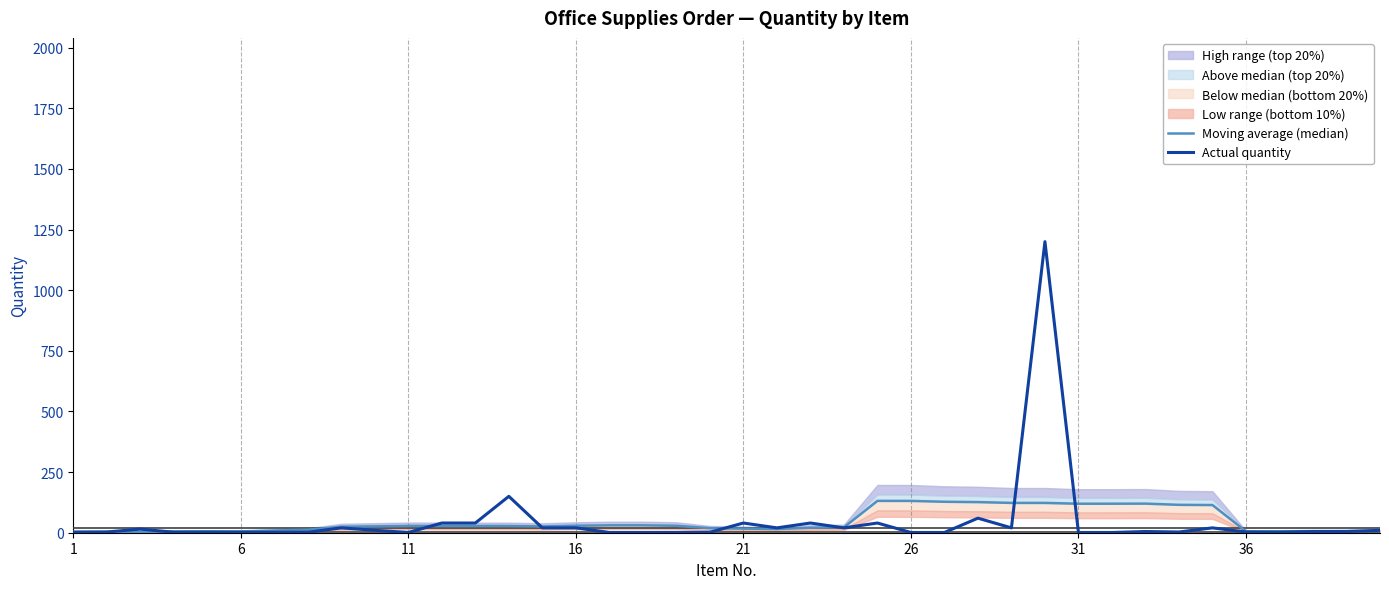

What is the sum of all Actual quantity values?

1833